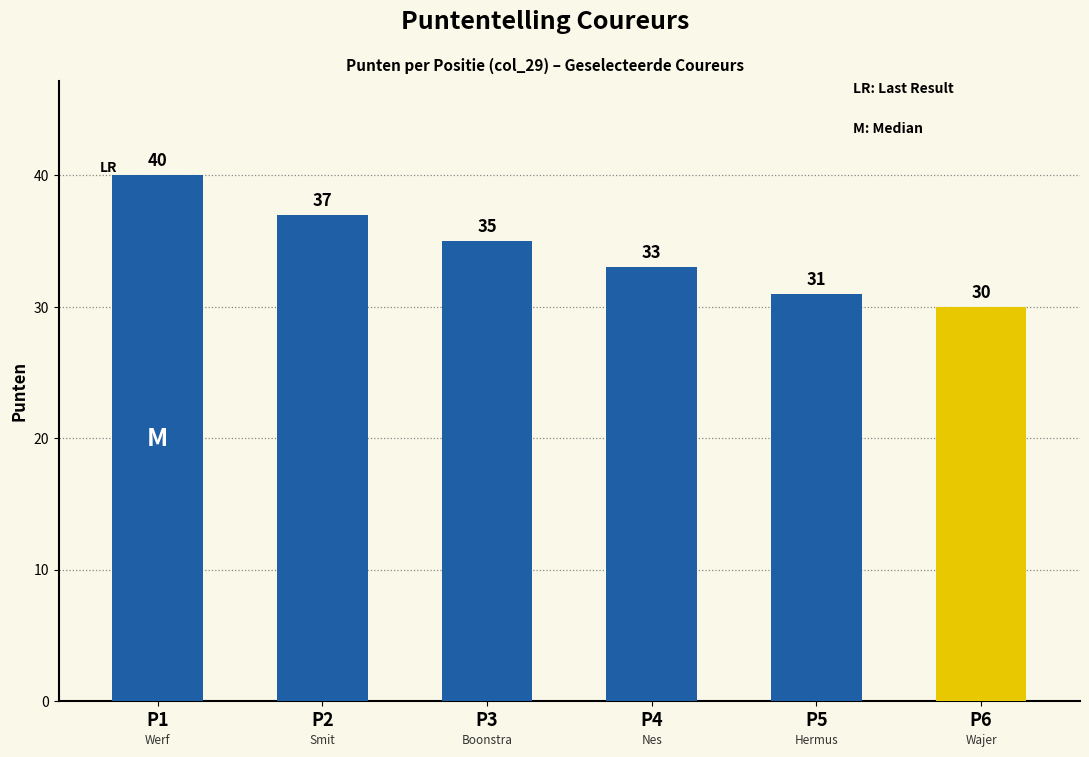

How many values are below 35?

3